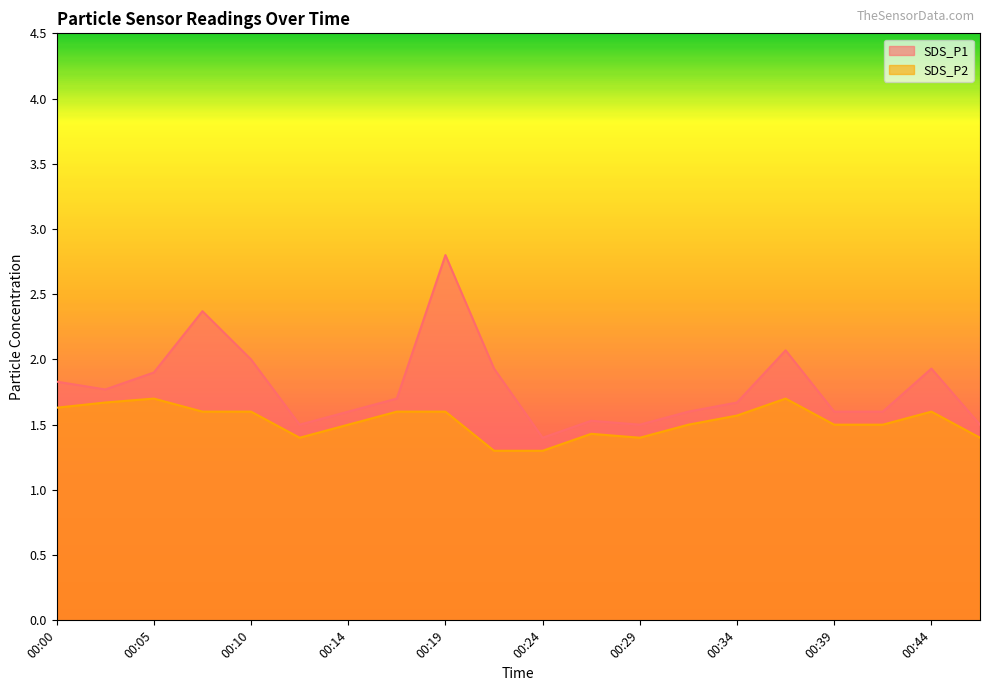

The value of SDS_P1 at 00:05 is 1.0. True or false?

False